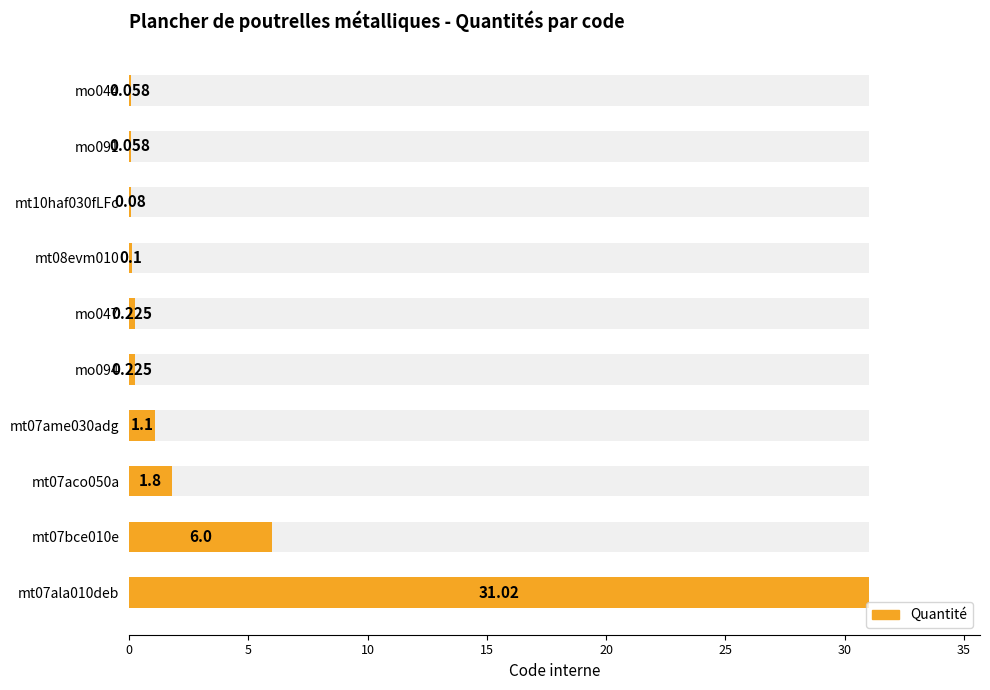

Reading left to right, extract all data points from this chart.

31.0	6.0	1.8	1.1	0.2	0.2	0.1	0.1	0.1	0.1